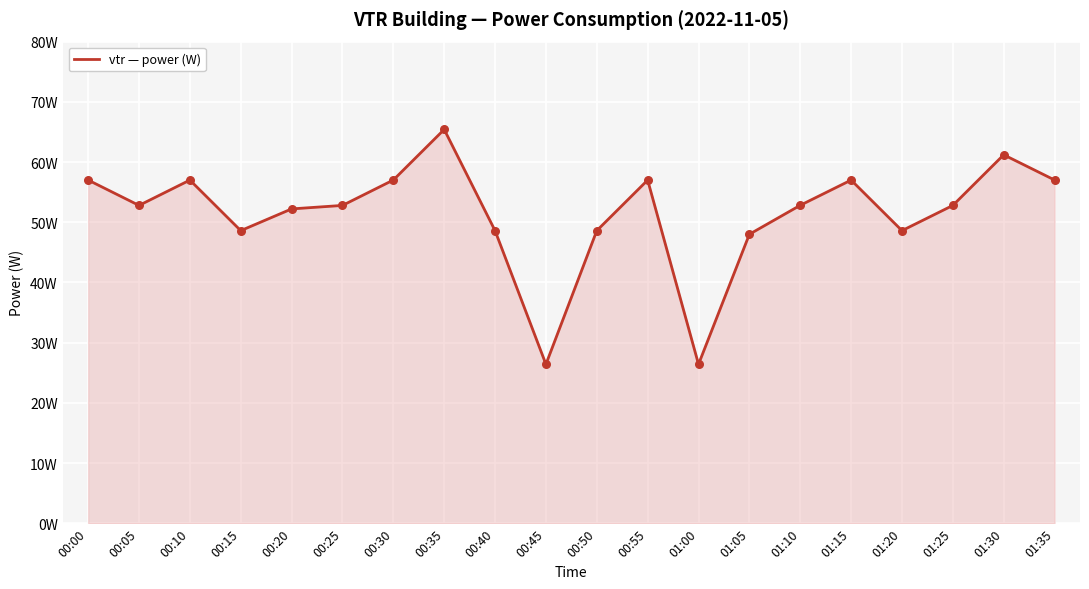

Which has a higher value, 01:20 or 00:10?

00:10